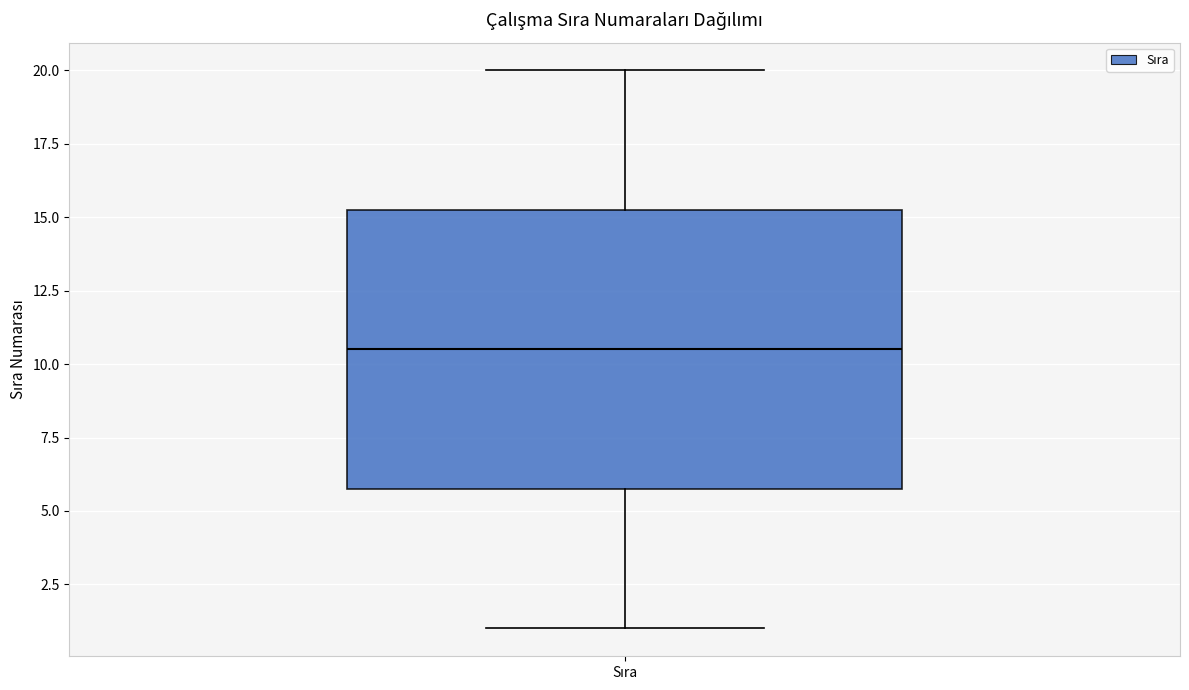

Read this box plot against the y-axis: the position of the median line, the range covered by the box, and the ends of both whiskers. The values are not printed on the chart, so give them approximately, as read against the axis.

median 10.5, box 6.0 to 15.5, whiskers 1.0 to 20.0